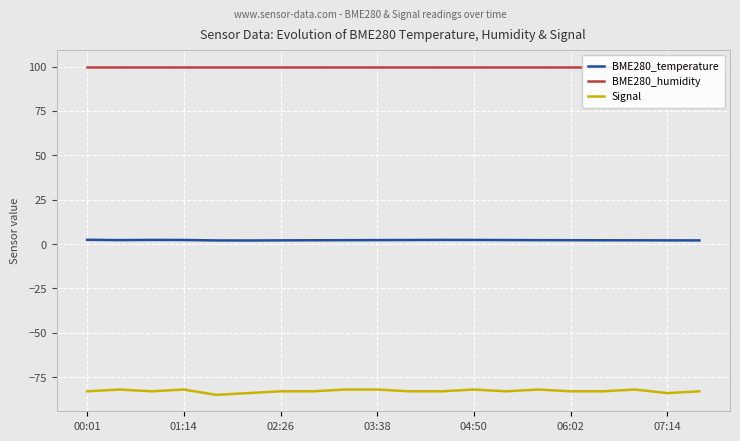

True or false: Signal and BME280_humidity cross at least once.

False